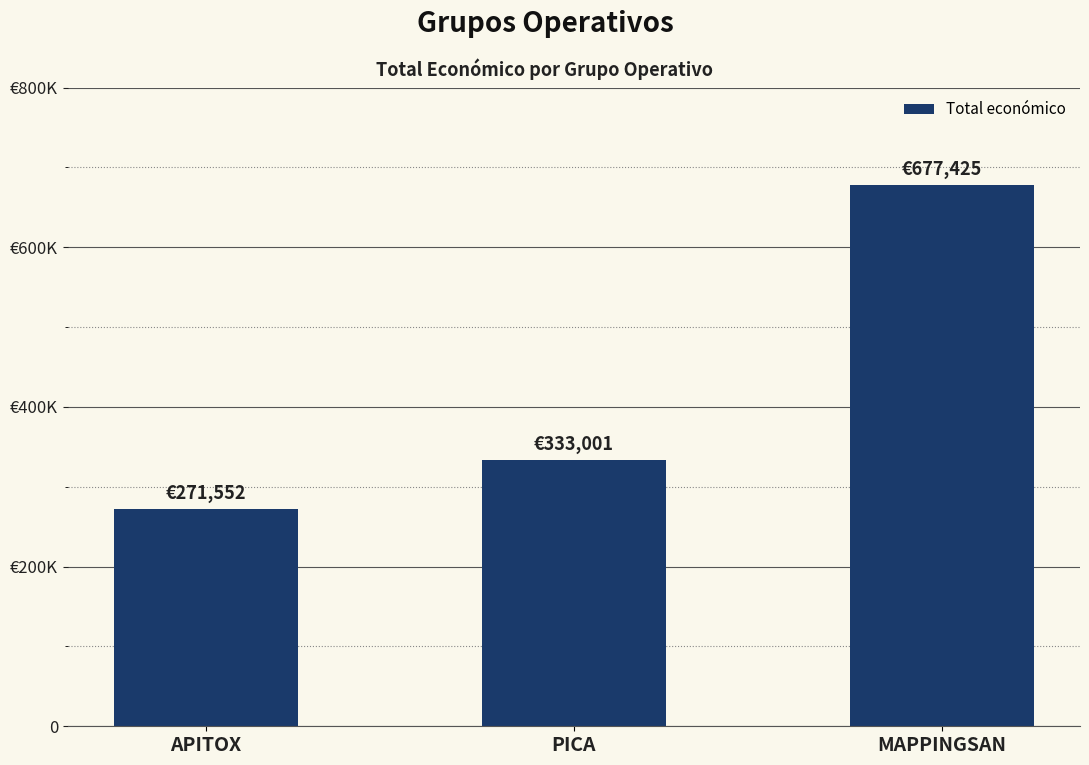

Which label corresponds to the smallest value in the chart?

APITOX